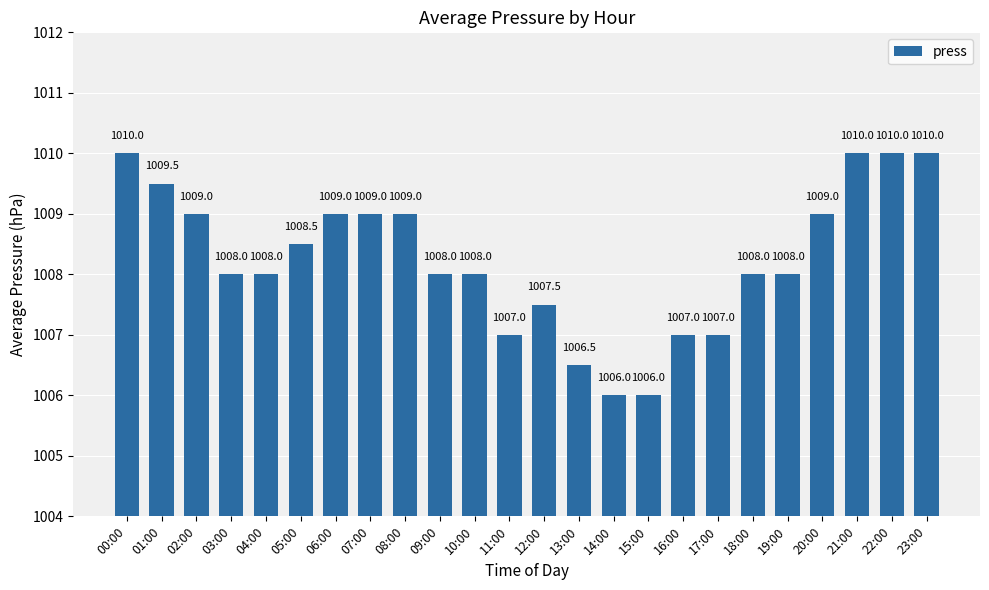

What is the label of the 9th bar from the left?

08:00